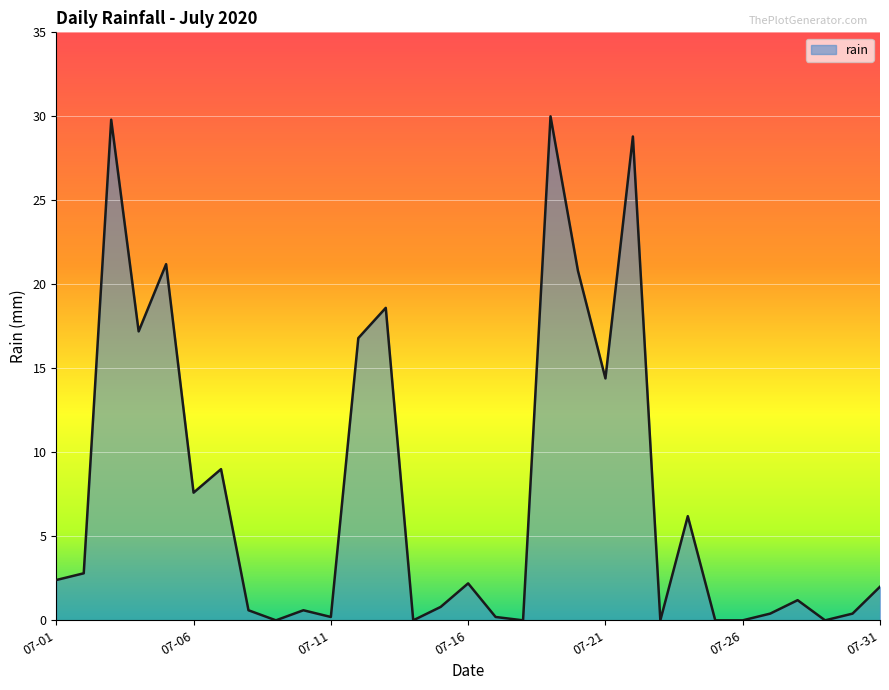

What is the difference between the maximum and minimum values?

30.0